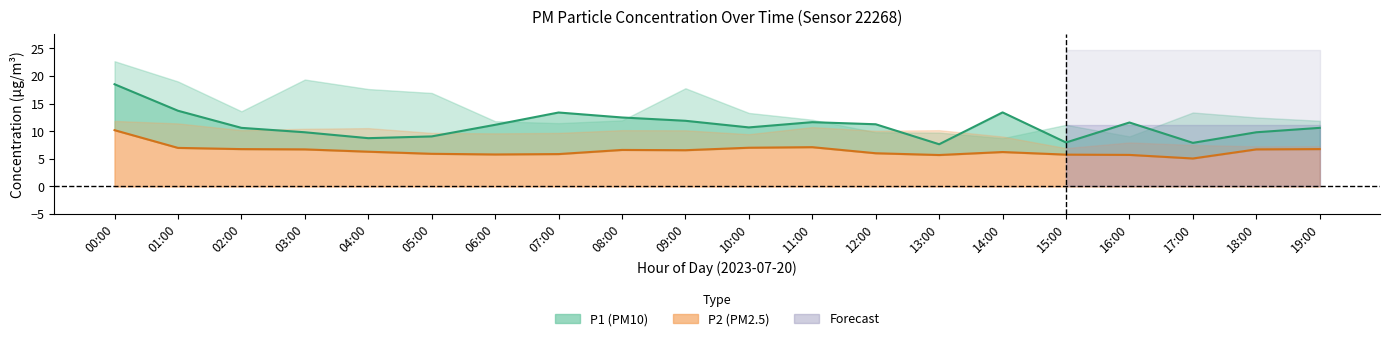

What is the spread (max minus min) of values at 02:00?

3.8